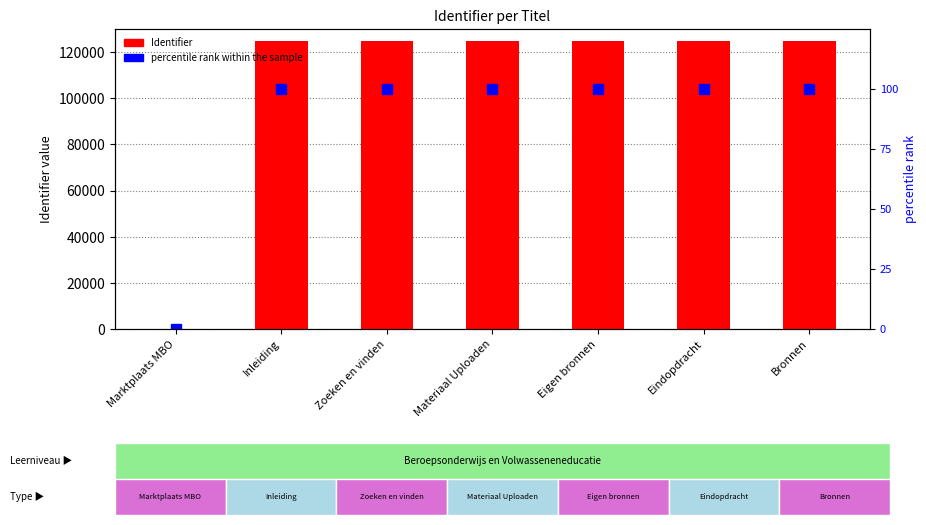

What is the greatest value displayed?

124819.0